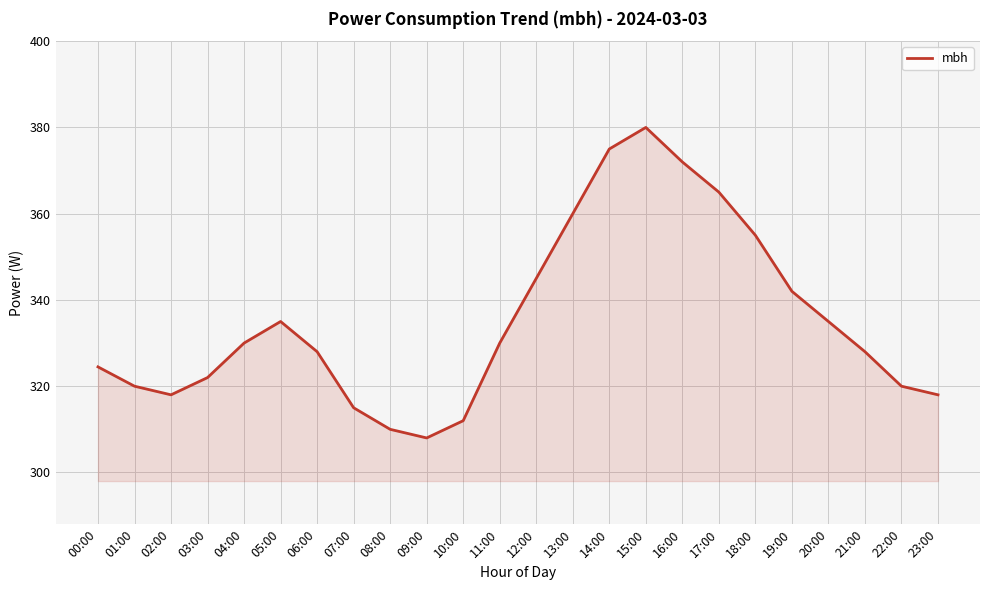

The value at 04:00 is 330.0. True or false?

True